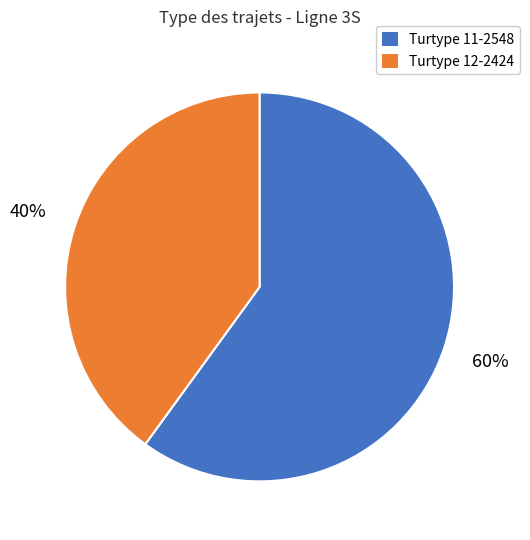

Is Turtype 11-2548 the majority of the pie?

Yes